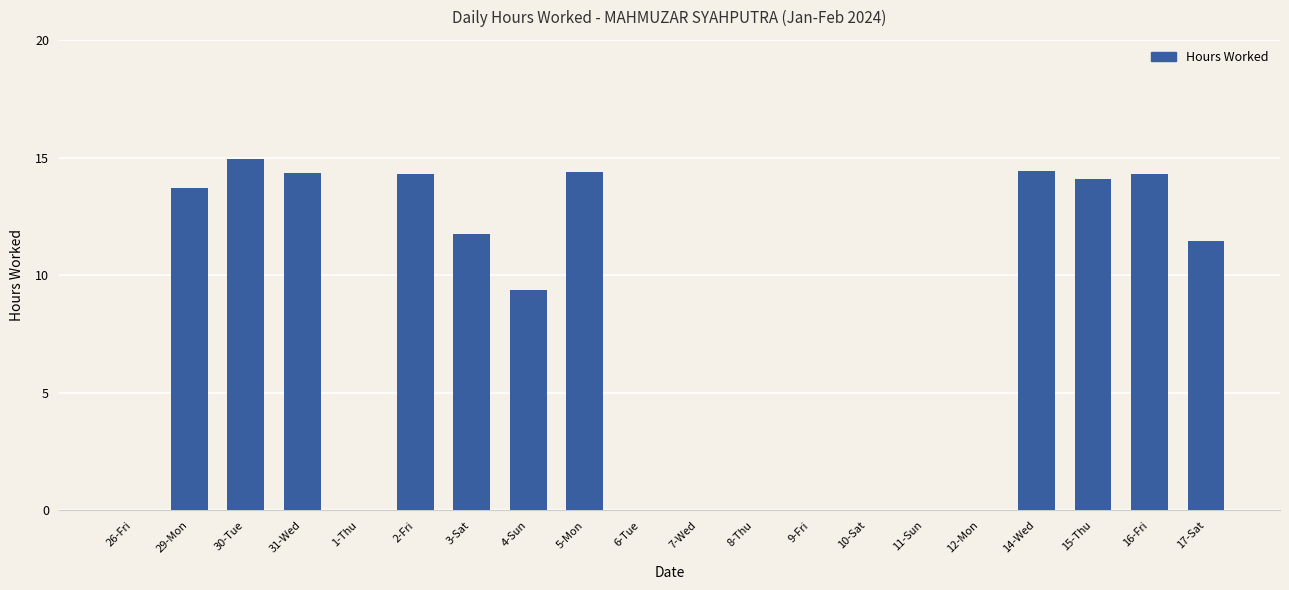

At which label is the value closest to 7?

4-Sun